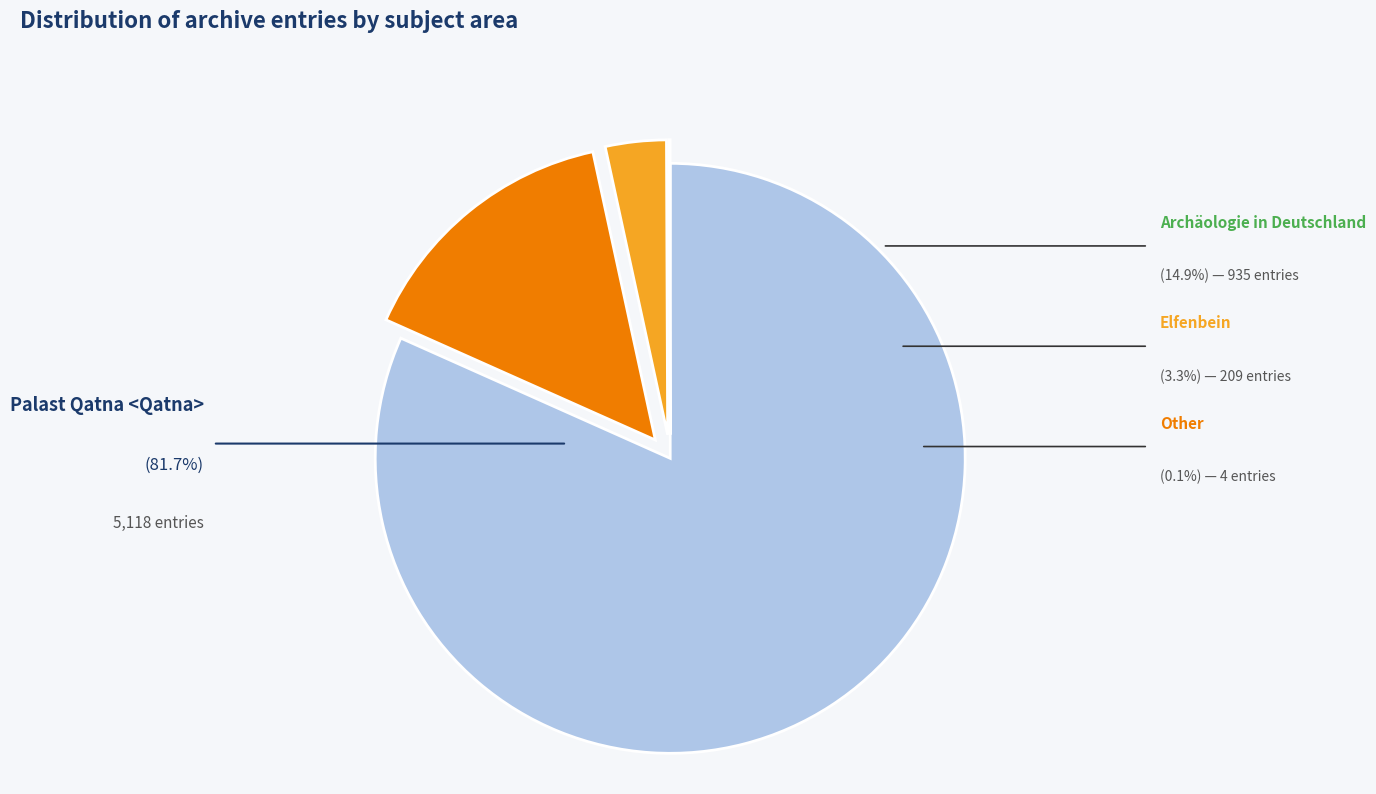

Is the sum of Palast Qatna <Qatna> and Elfenbein greater than half?

Yes